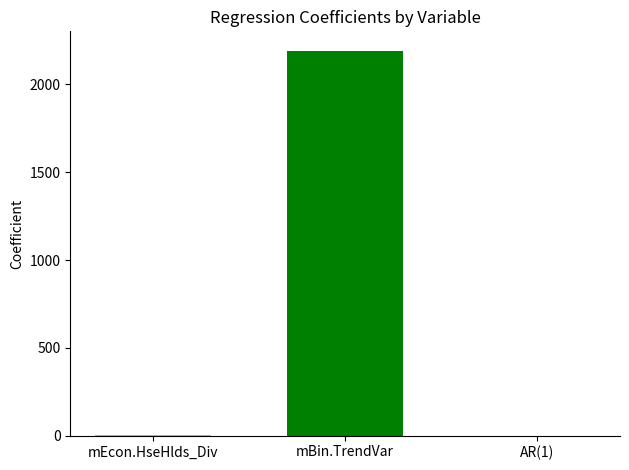

Are the bars horizontal?

No